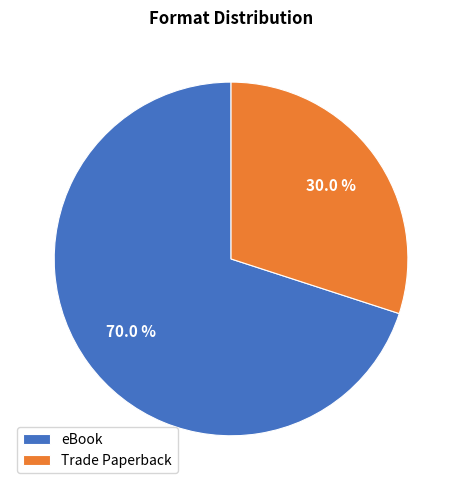

True or false: eBook accounts for 79% of the total.

False